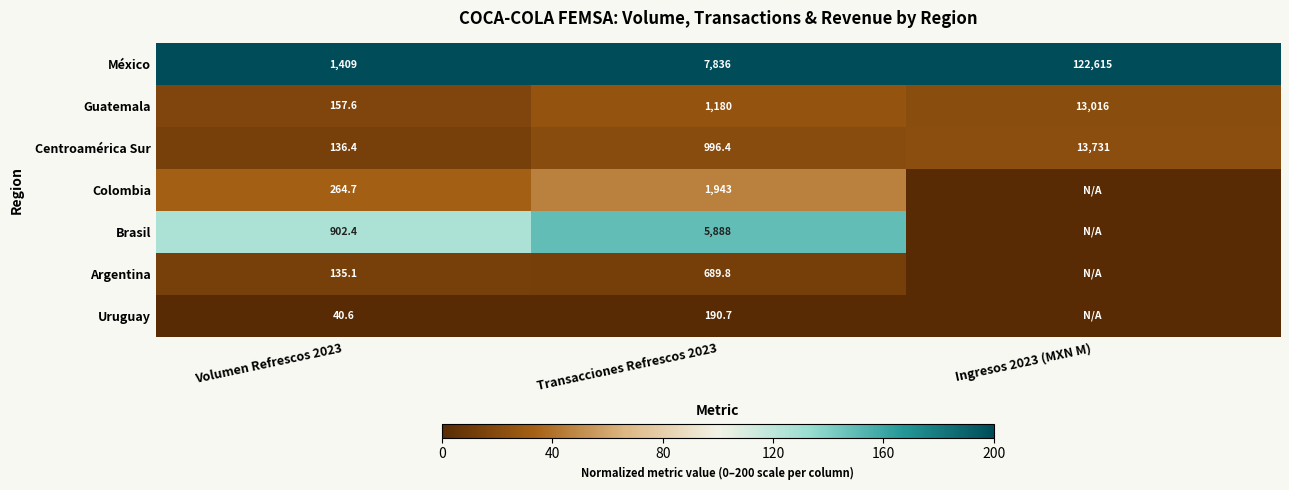

What is the maximum value for México?

122615.0